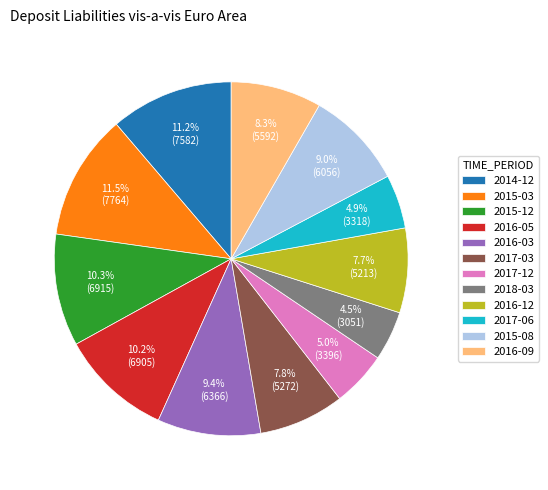

What portion of the pie excludes 2017-06?

95.1%